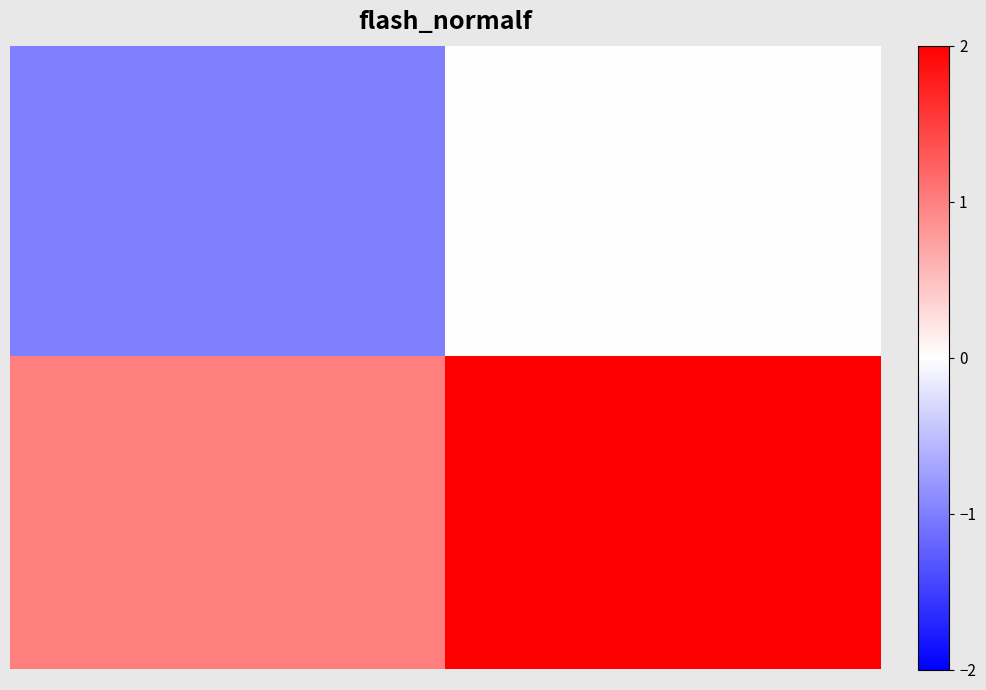

At which category is the sum across all series the highest?

1